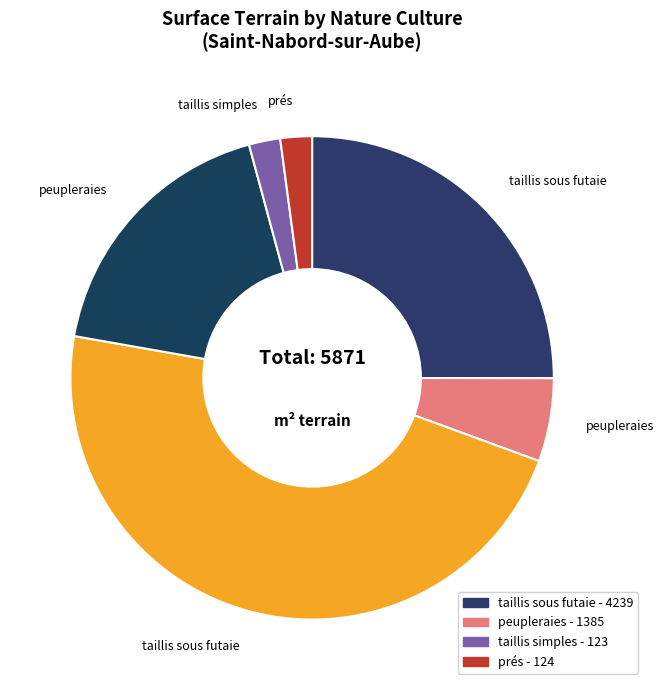

Count the number of slices in the pie.

6